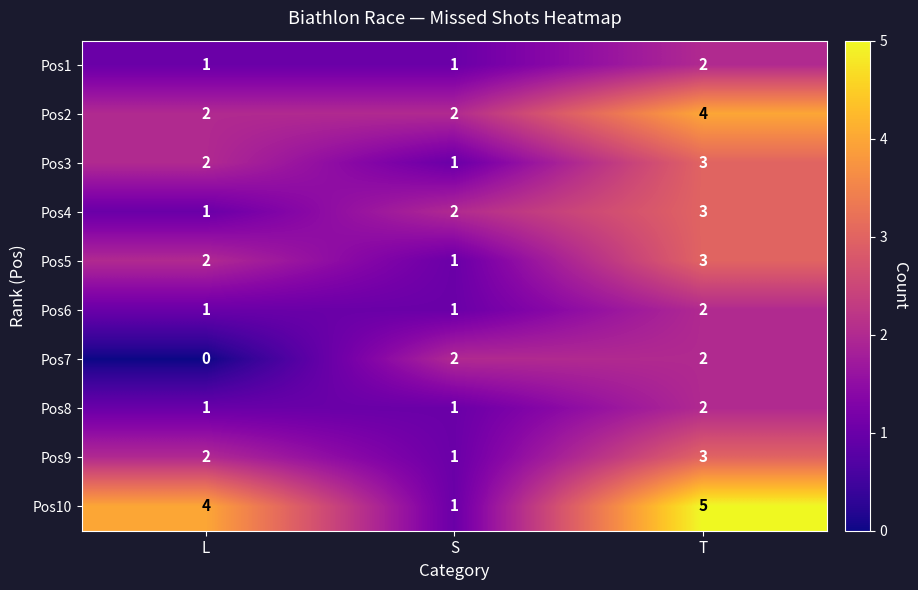

Which category has the highest value in the Pos9 series?

T